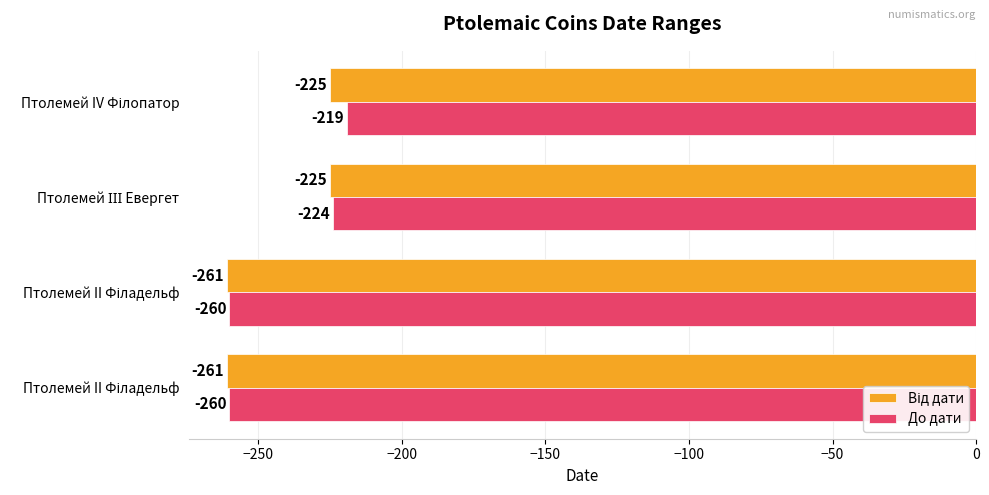

How many values in the До дати series are below -224?

2